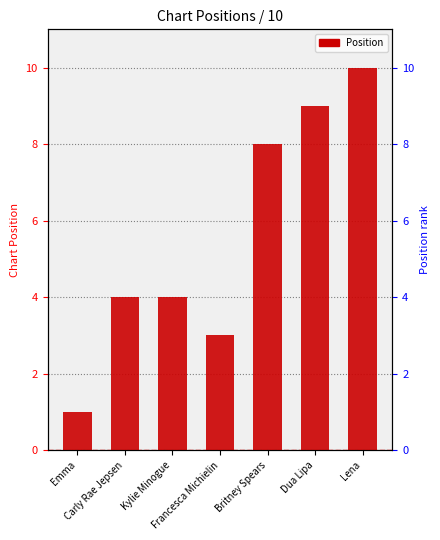

The chart shows a value of 6 at Carly Rae Jepsen. True or false?

False